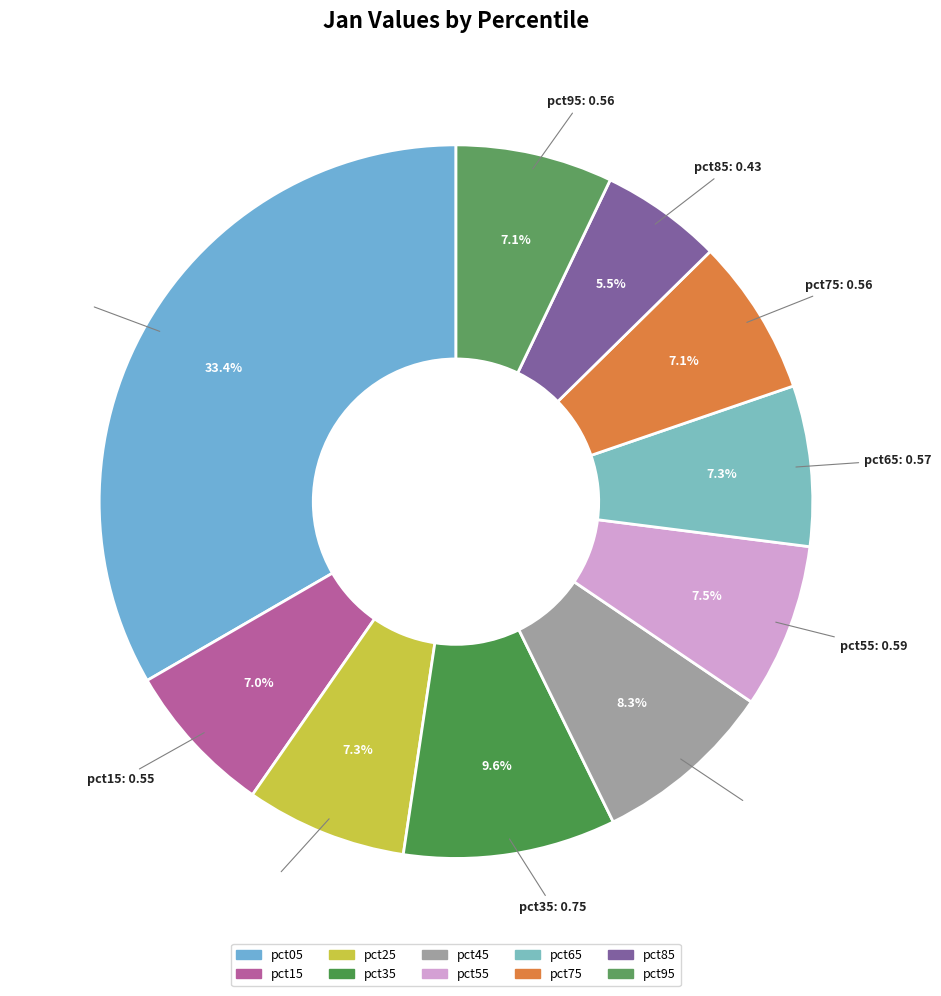

To the nearest percent, what portion does pct65 represent?

7%